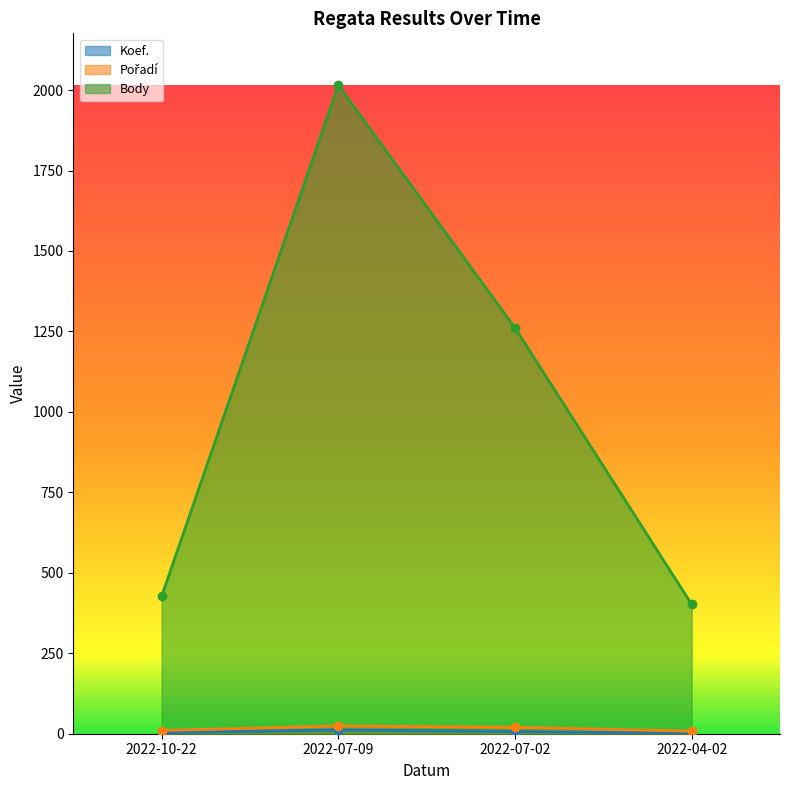

At which category does Pořadí reach its first local peak?

2022-07-09